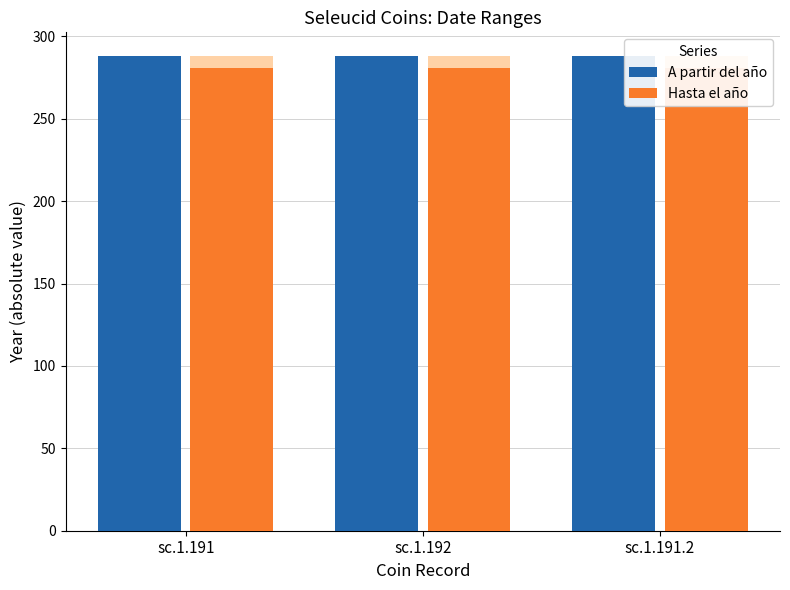

Is the value of A partir del año at sc.1.191.2 greater than the value of Hasta el año at sc.1.192?

Yes